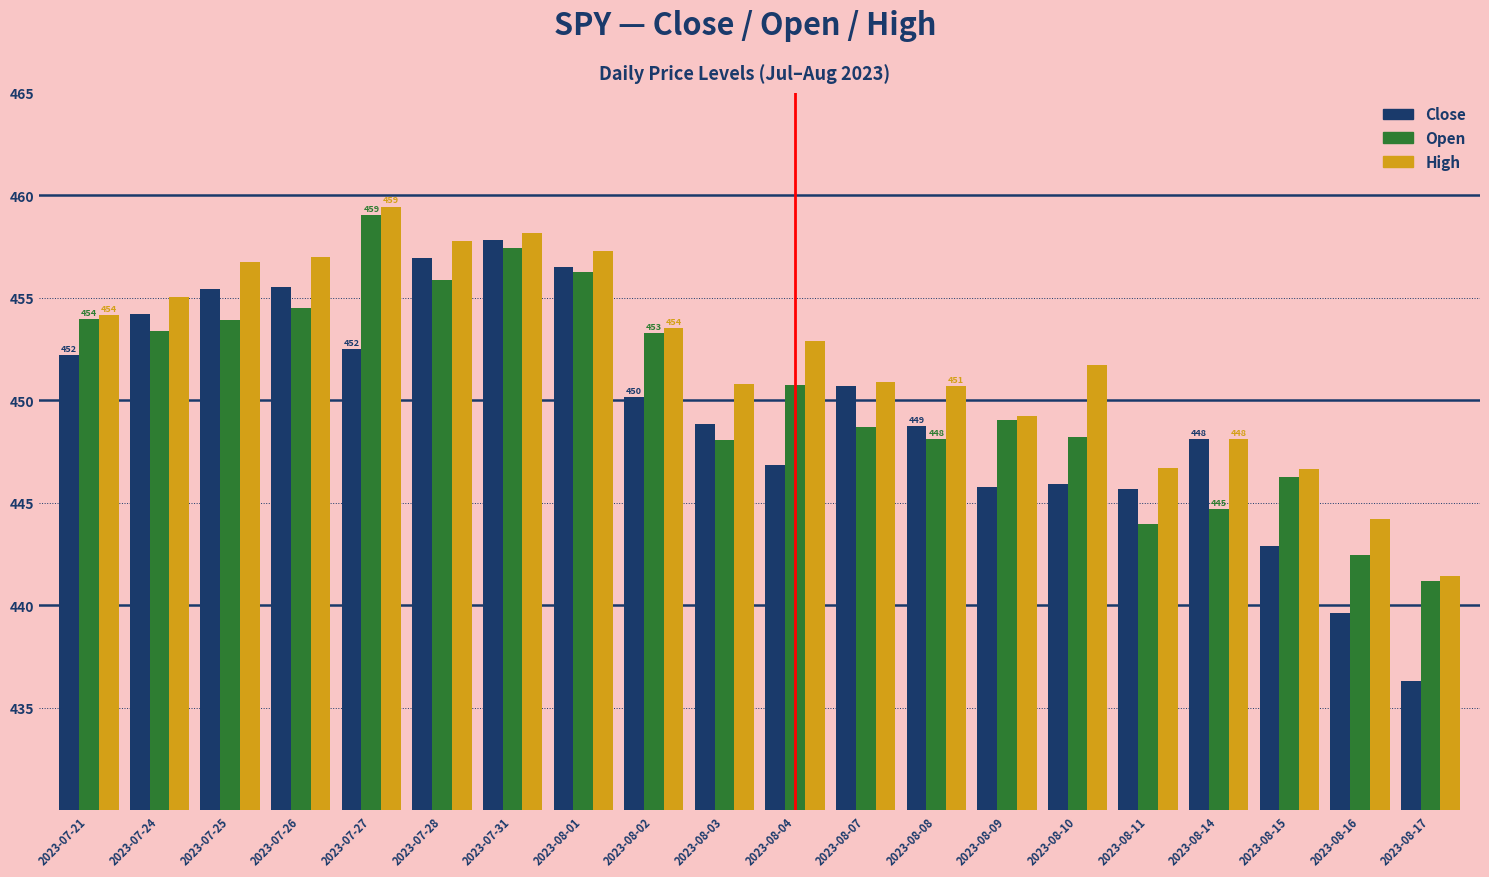

What is the average value of the Open series?

450.4